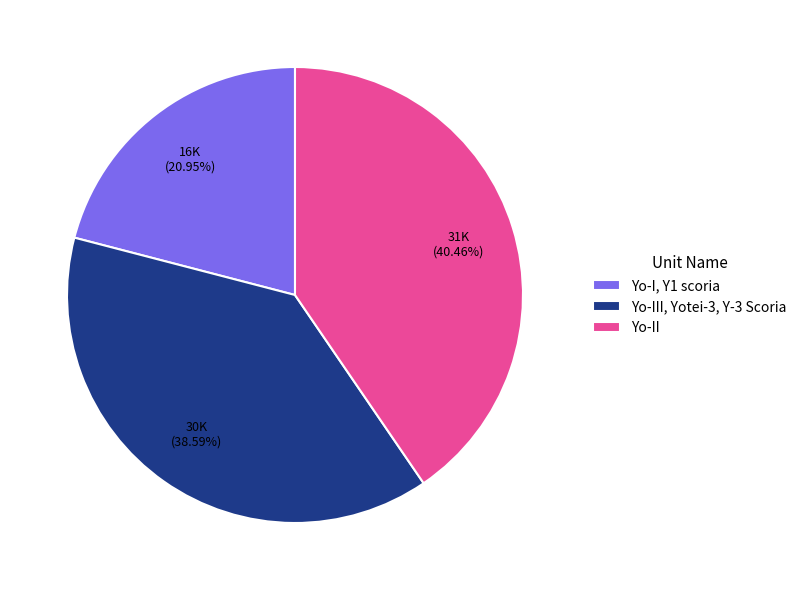

Rank the categories by value from highest to lowest.

Yo-II, Yo-III, Yotei-3, Y-3 Scoria, Yo-I, Y1 scoria